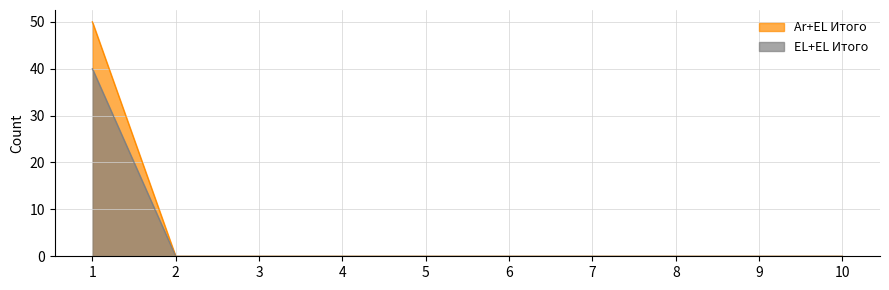

Which series has the largest total across all categories?

Ar+EL Итого